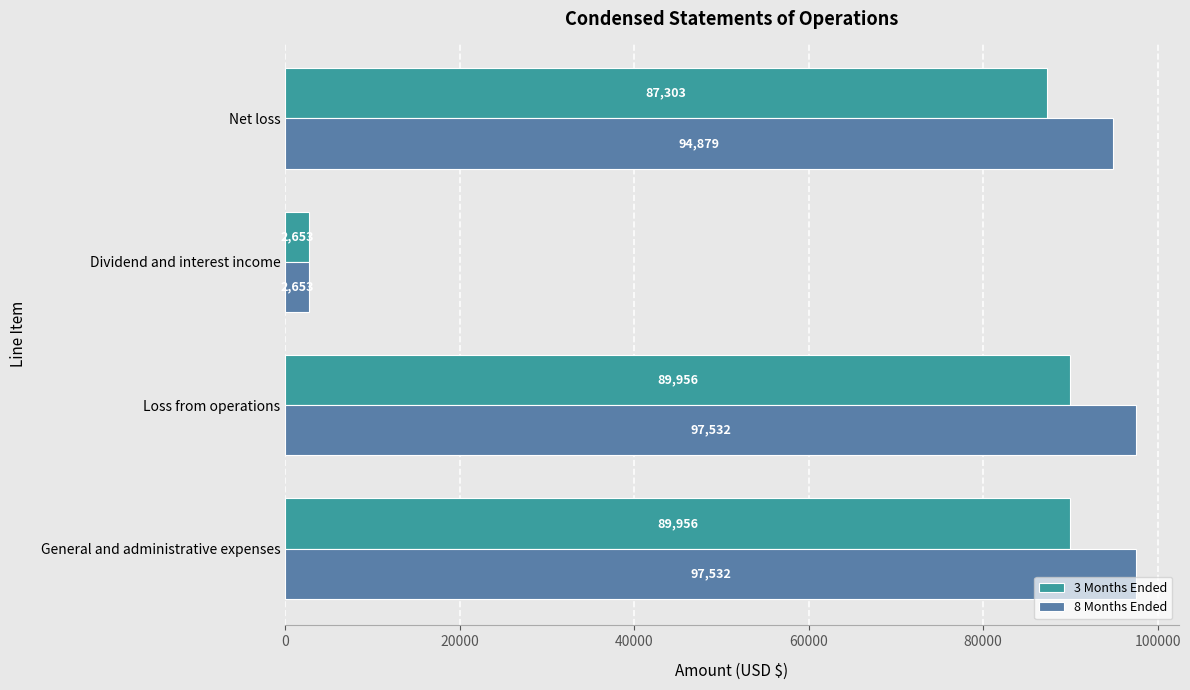

Which series has the largest range (max minus min)?

8 Months Ended